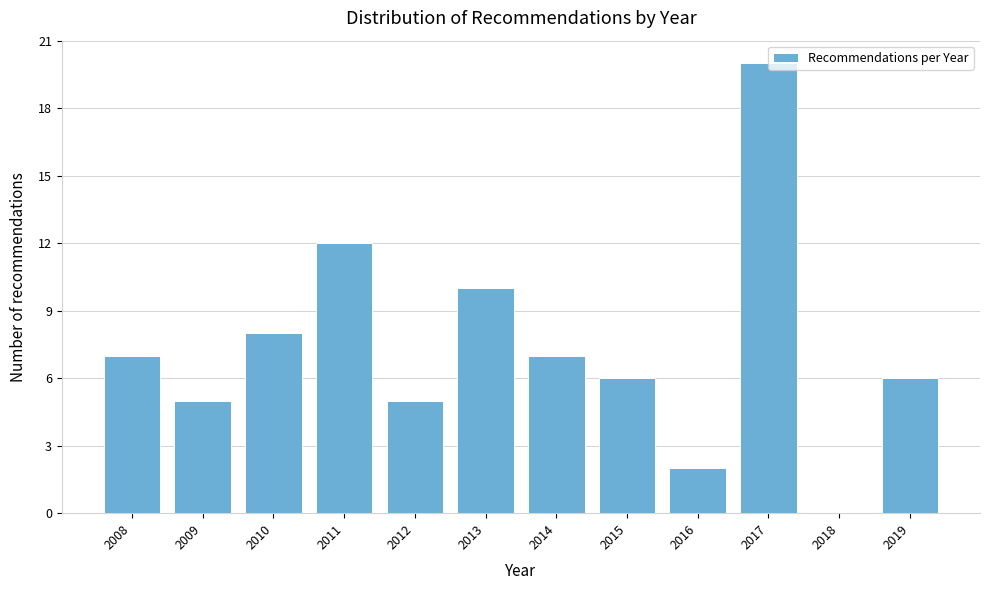

Which range on the x-axis has the tallest bar?

2016.5 to 2017.5